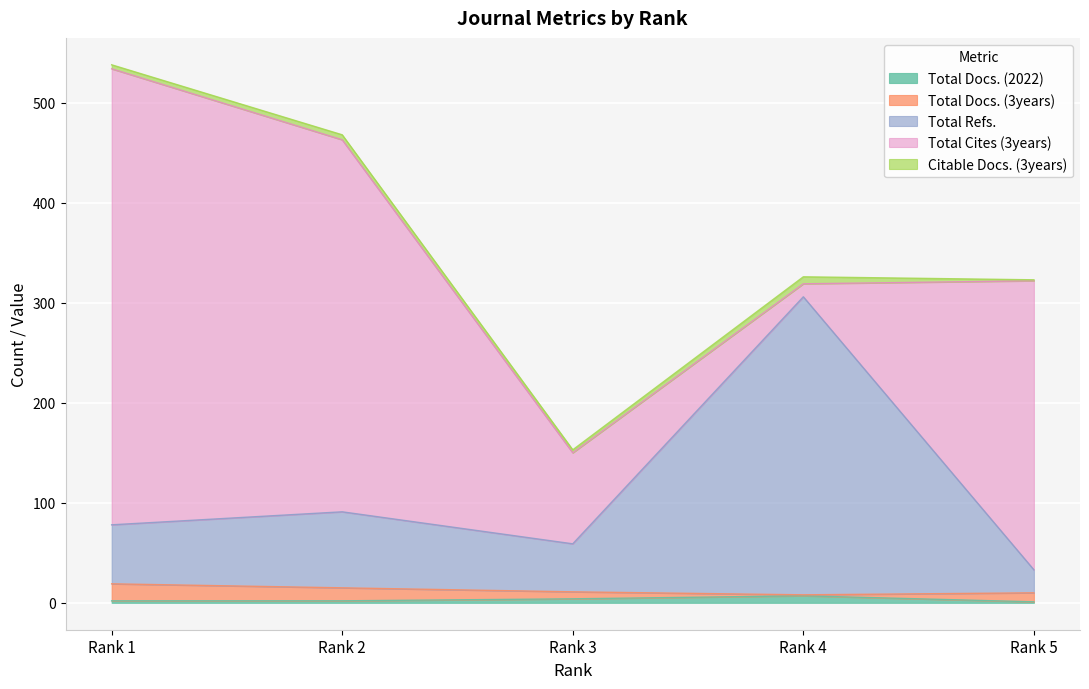

Reading right to left, transcribe all the data shown in this chart.

Total Docs. (2022): 1	7	4	2	2
Total Docs. (3years): 9	1	7	13	17
Total Refs.: 23	298	48	76	59
Total Cites (3years): 289	13	91	372	456
Citable Docs. (3years): 1	7	3	5	4